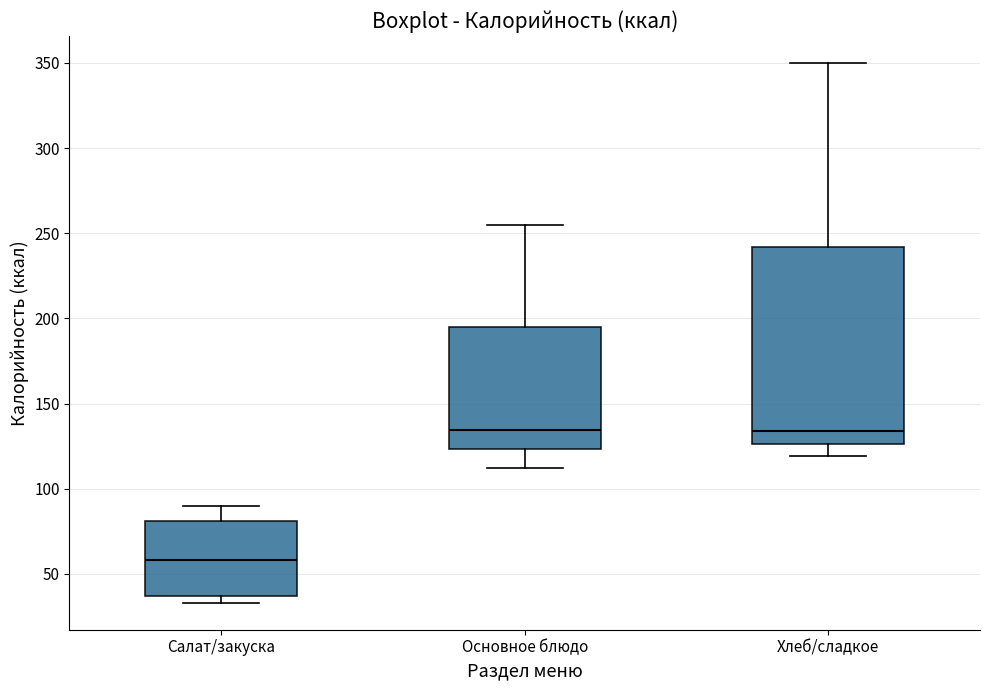

Reading left to right, read every box against the y-axis: the position of its median line, the range the box covers, and the ends of its whiskers. The values are not printed on the chart, so give them approximately, as read against the axis.

Салат/закуска: median 60, box 35 to 80, whiskers 35 (just below the box's lower edge) to 90
Основное блюдо: median 135, box 125 to 195, whiskers 110 to 255
Хлеб/сладкое: median 135, box 125 to 240, whiskers 120 to 350